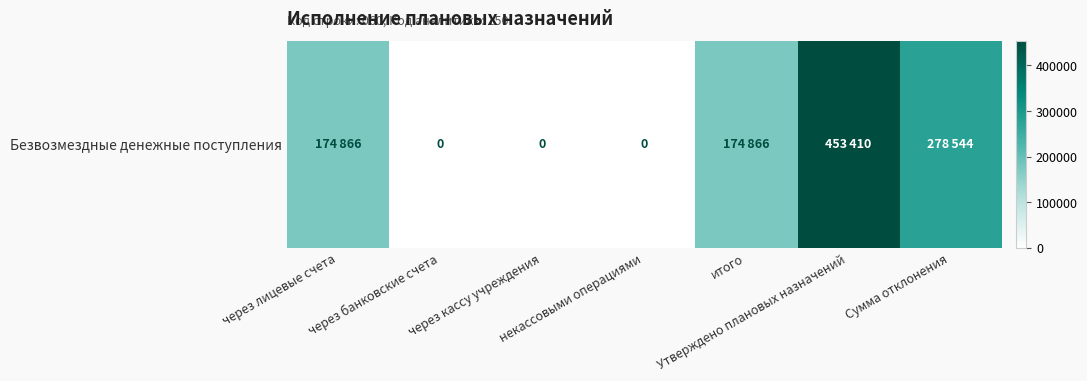

What is the change in value from итого to Утверждено плановых назначений?

+278544